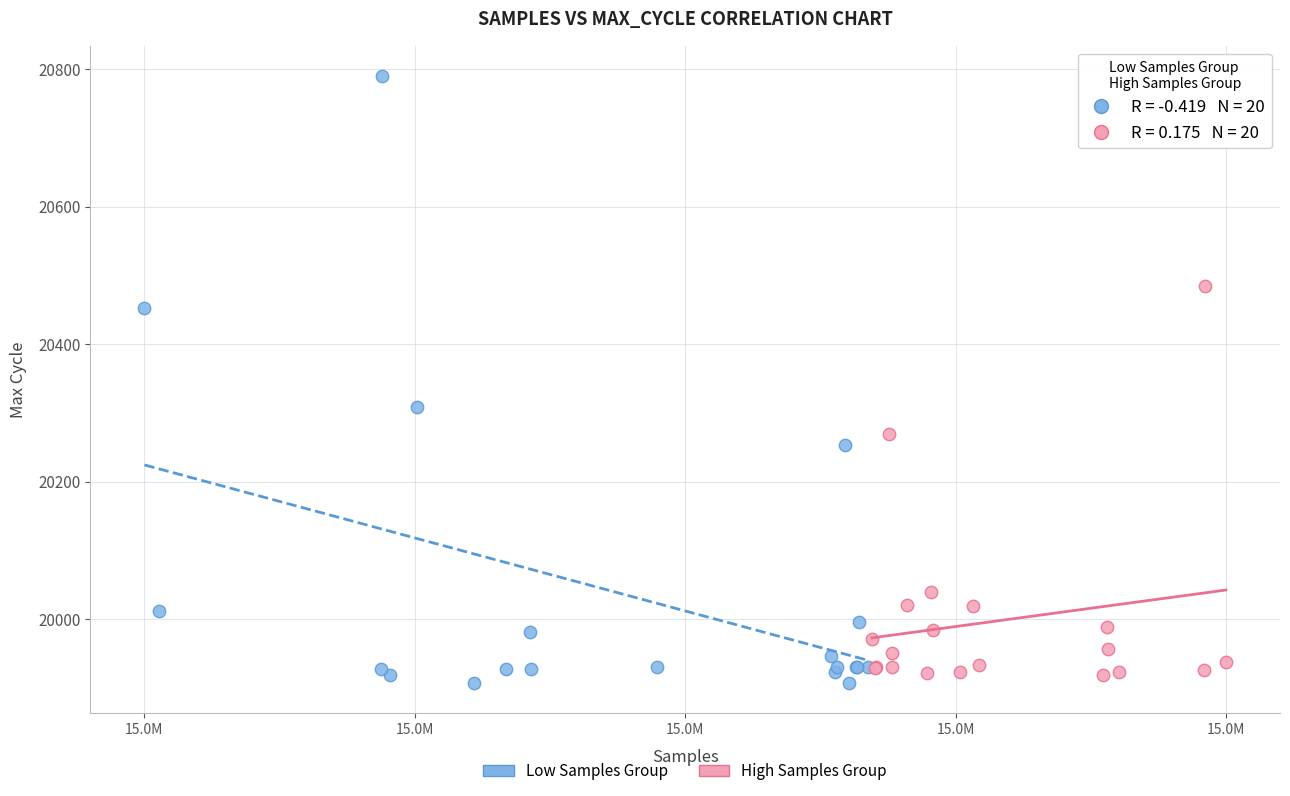

What are all the series names shown in the legend?

Low Samples Group, High Samples Group